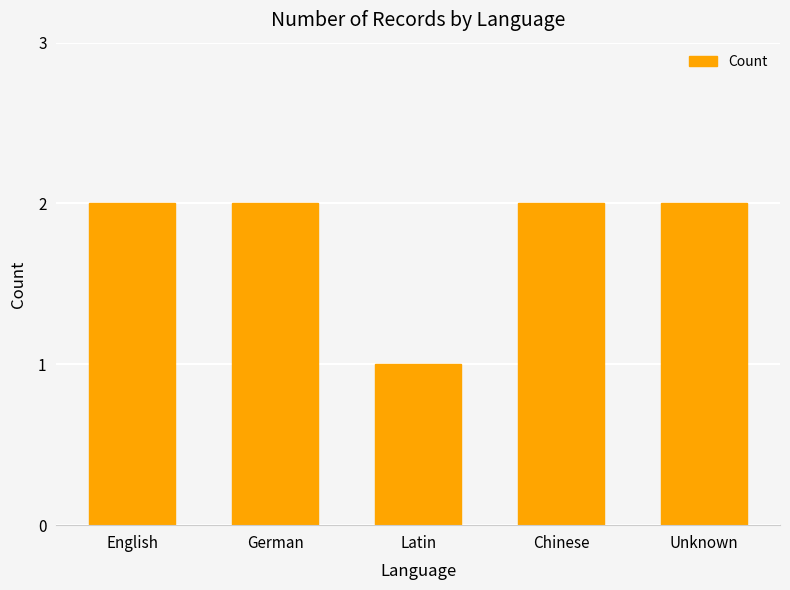

Does the chart contain stacked bars?

No